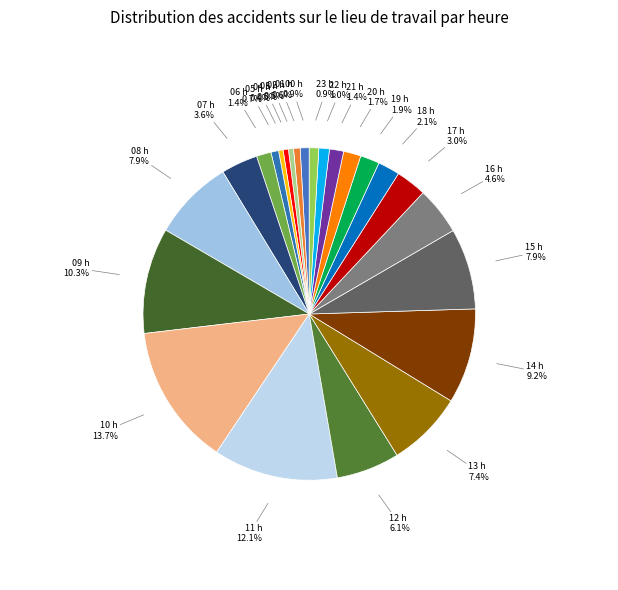

What percentage is the 16 h slice, to the nearest percent?

5%